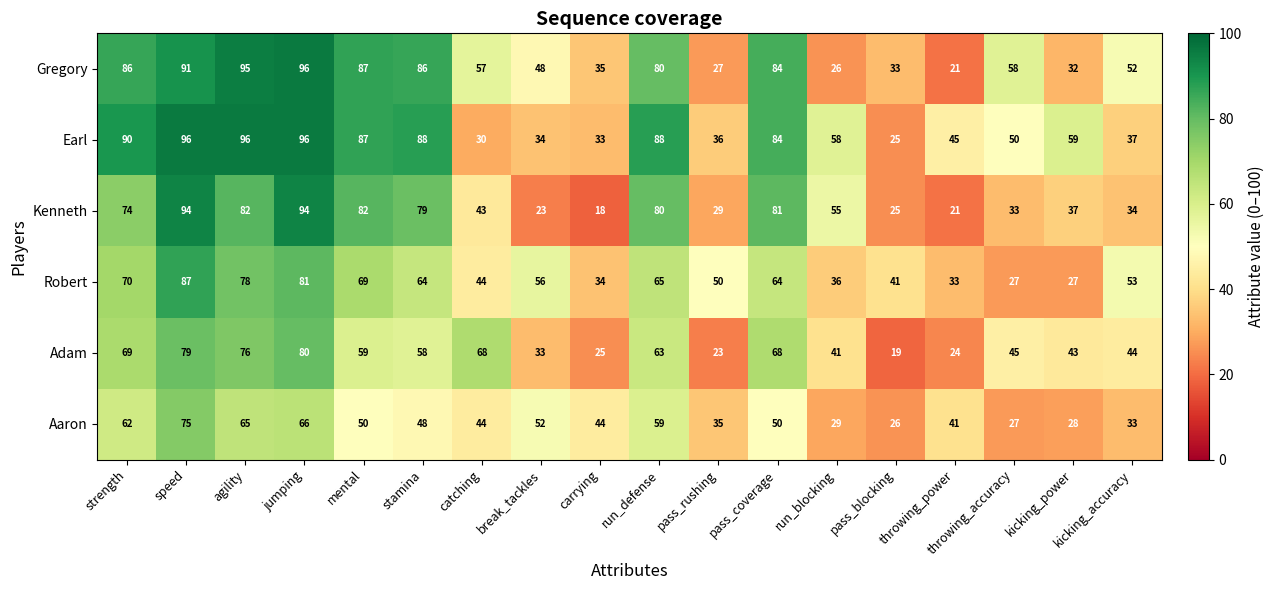

Is it true that Robert equals 20 at carrying?

False